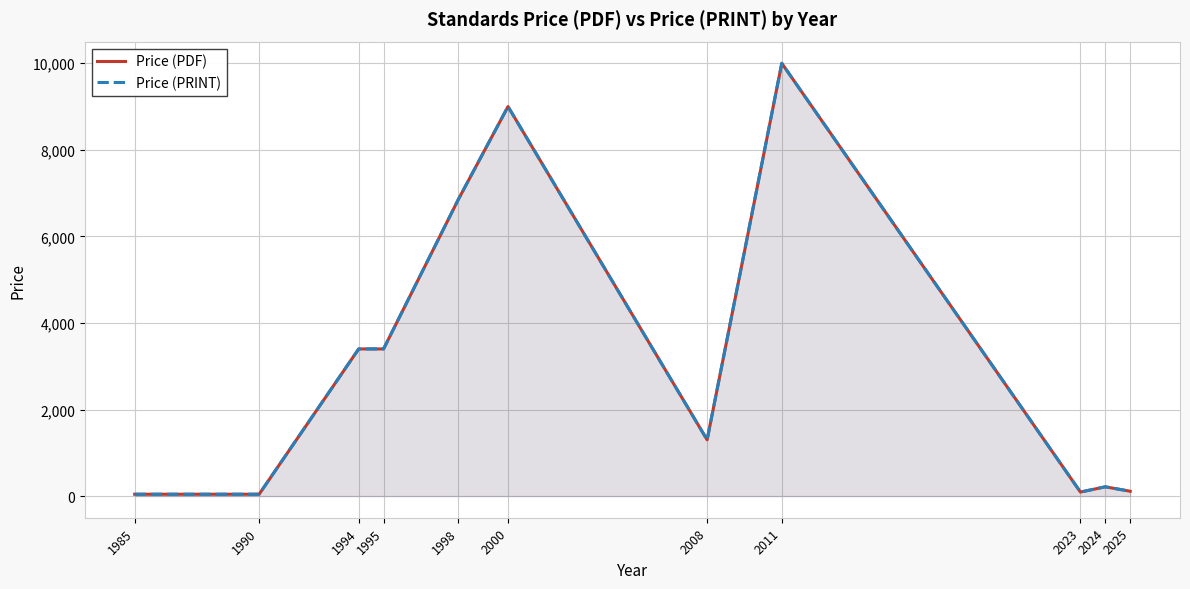

At how many categories does at least one series exceed 6406?

3